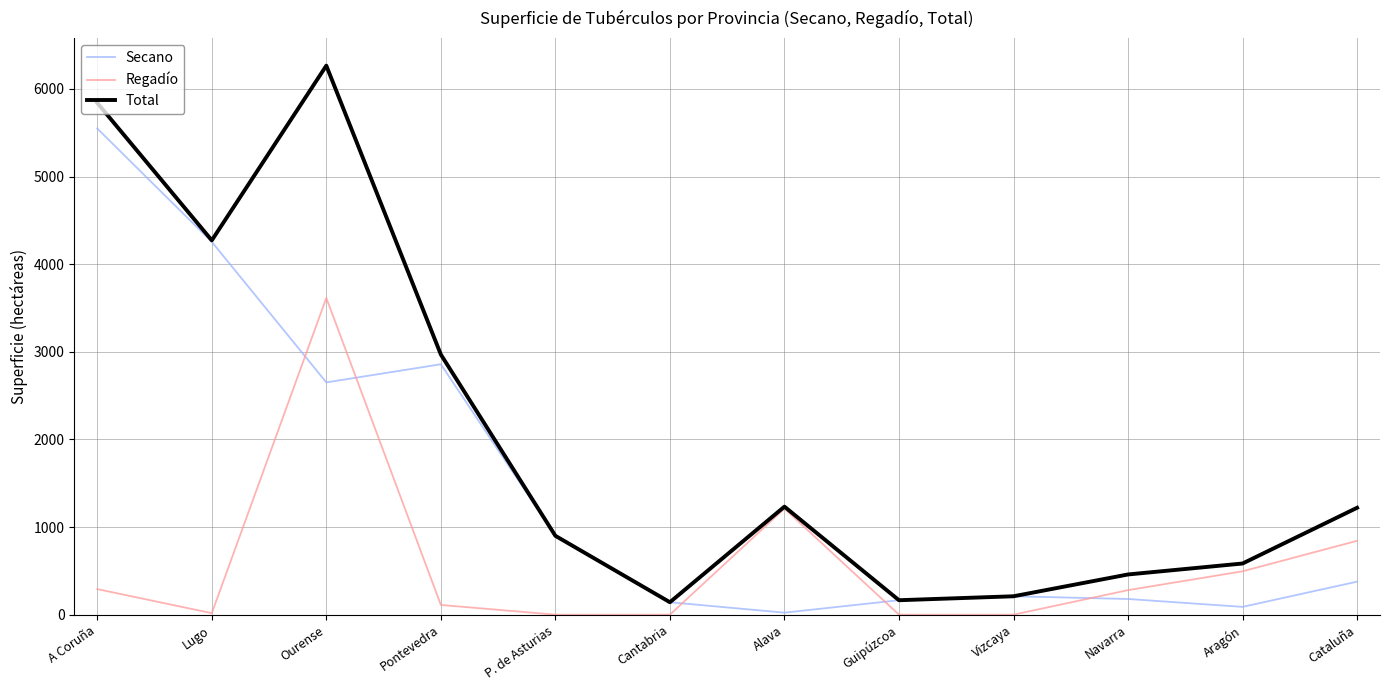

Does the chart display data point markers on the line(s)?

No